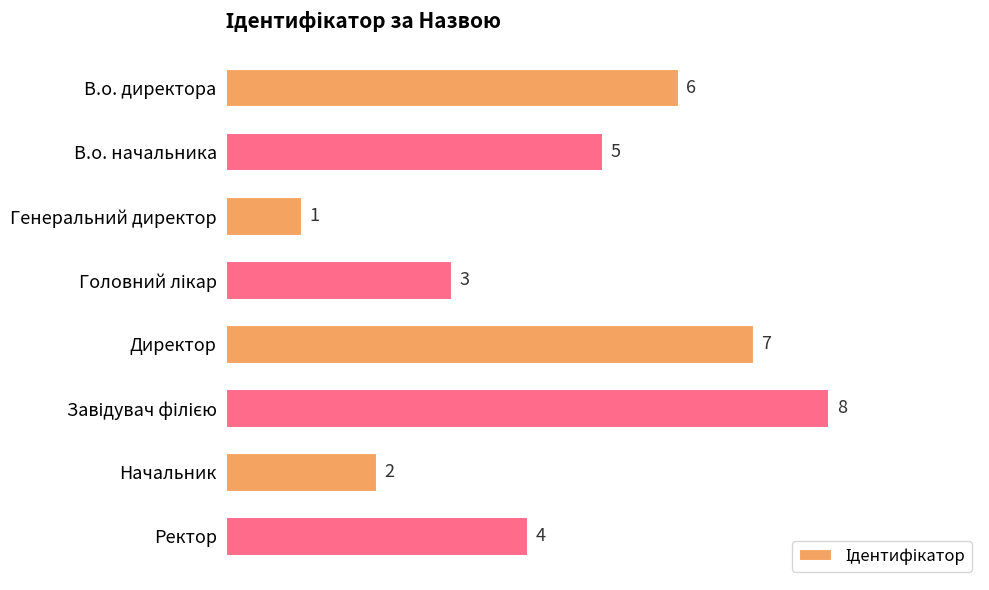

Are the bars horizontal?

Yes